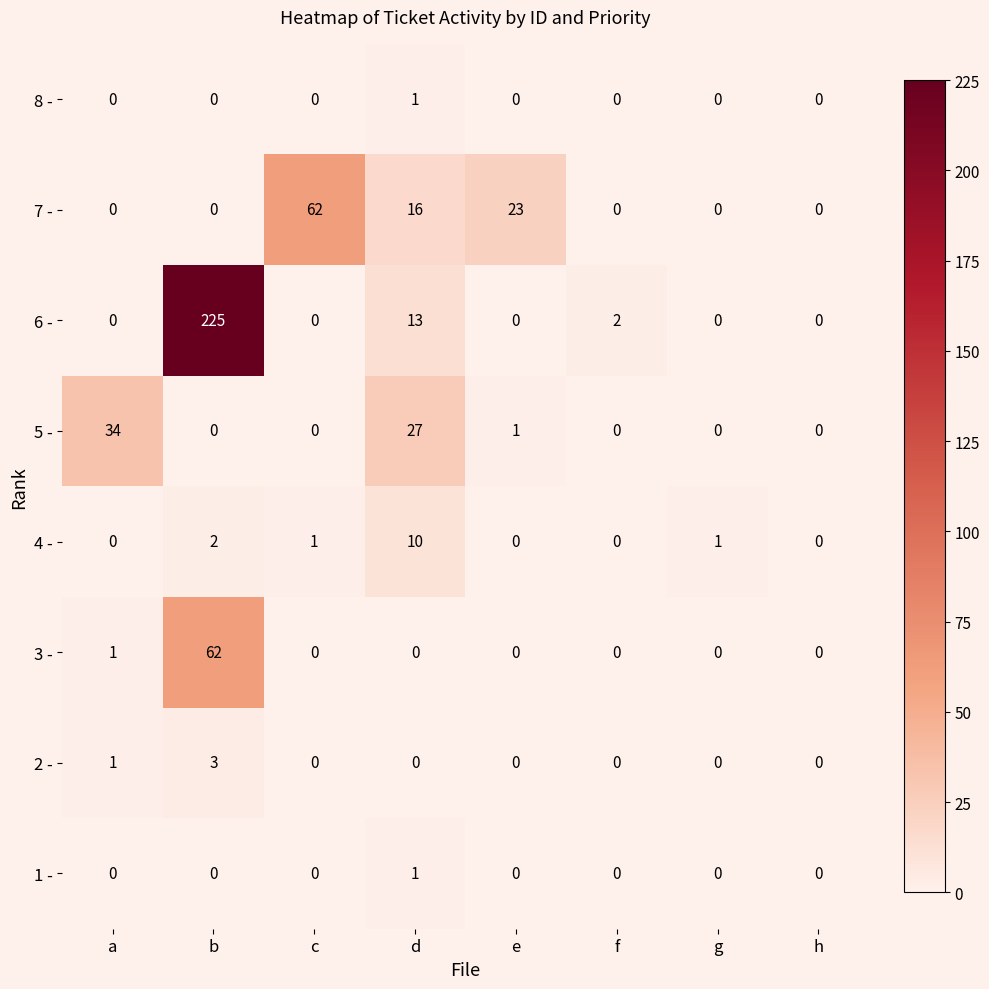

How many values in the 2 - series exceed 0?

2